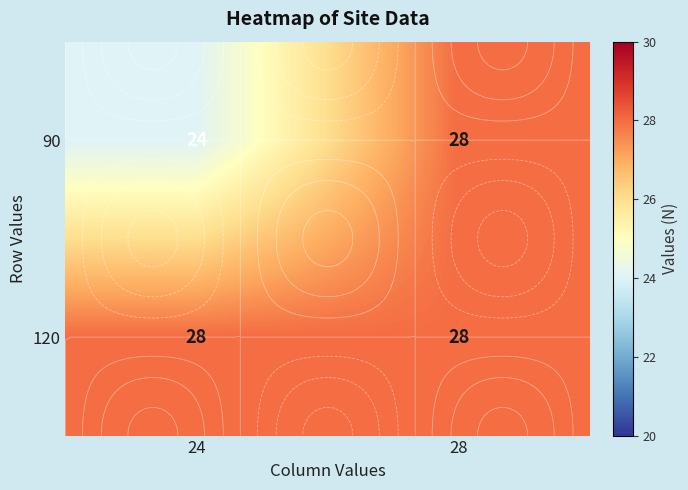

Is it true that 120 equals 28 at 24?

True